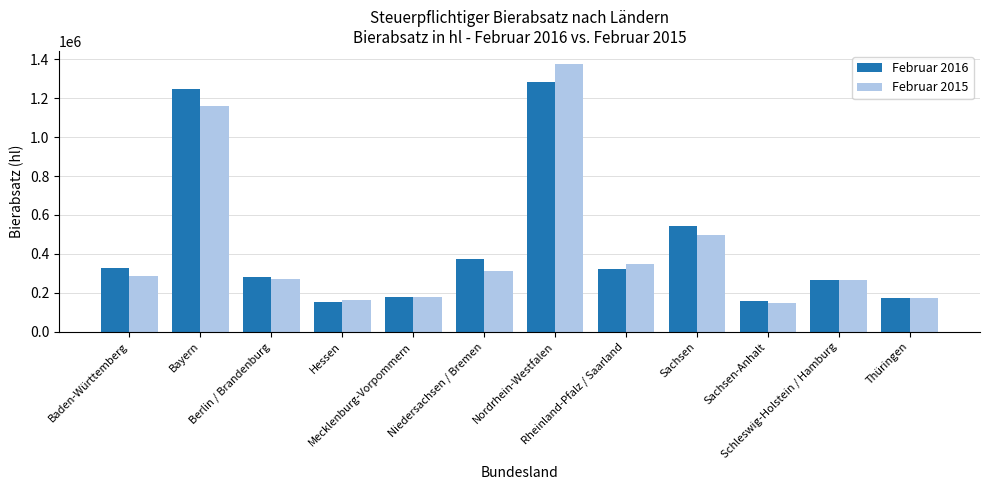

Is it true that Februar 2015 equals 311310.7 at Niedersachsen / Bremen?

True